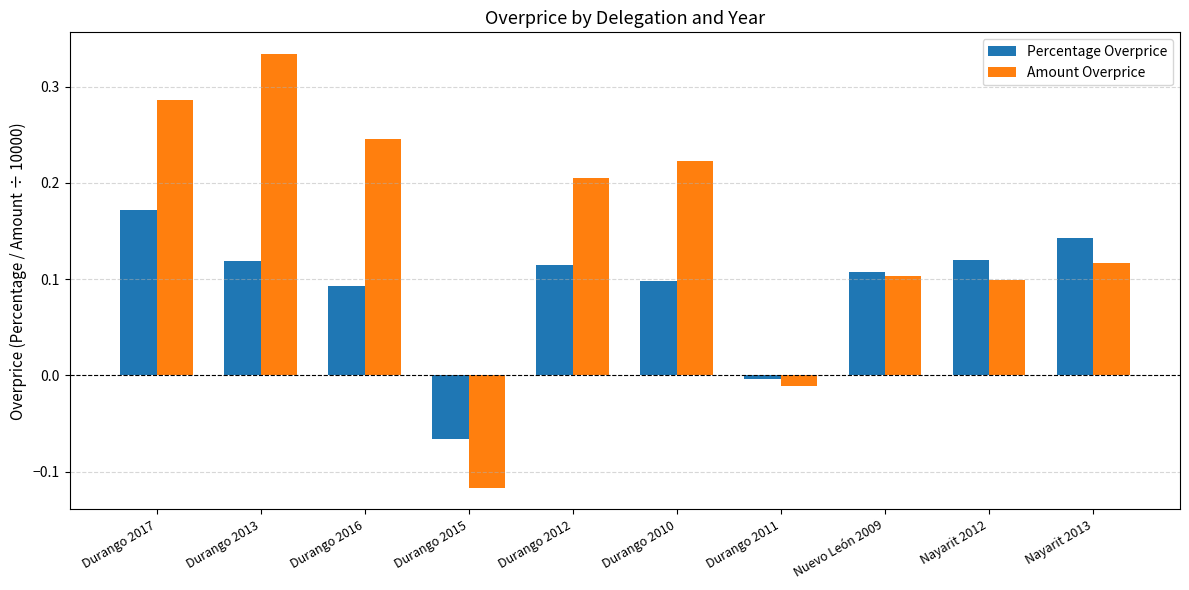

Between Durango 2015 and Durango 2010, which series saw the biggest shift?

Amount Overprice